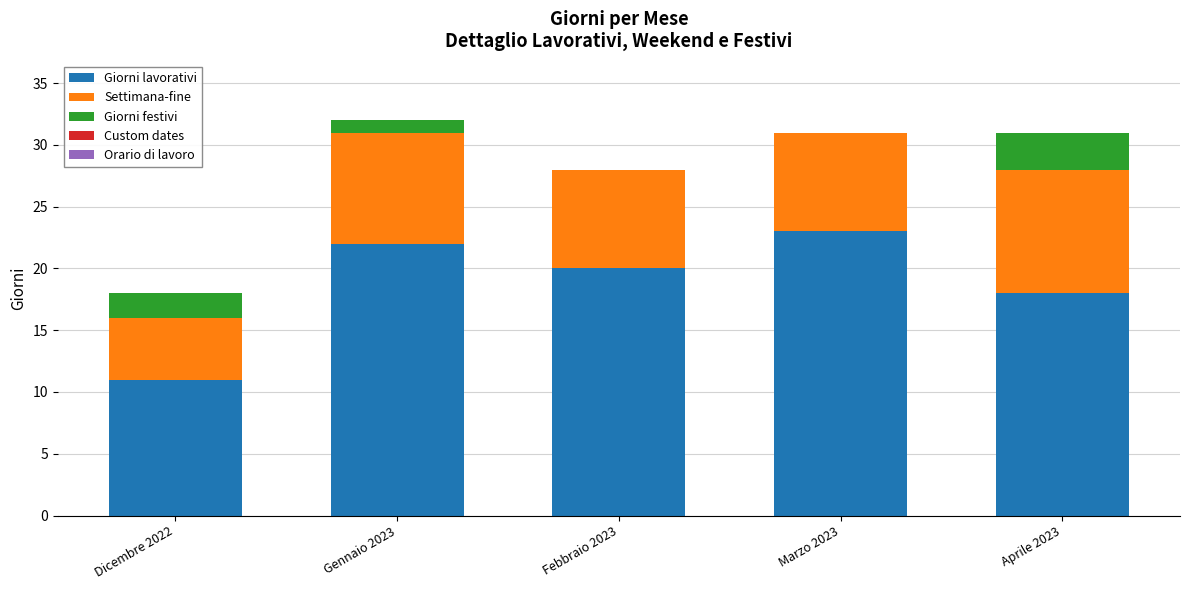

True or false: Giorni lavorativi has a value of 20 at Febbraio 2023.

True